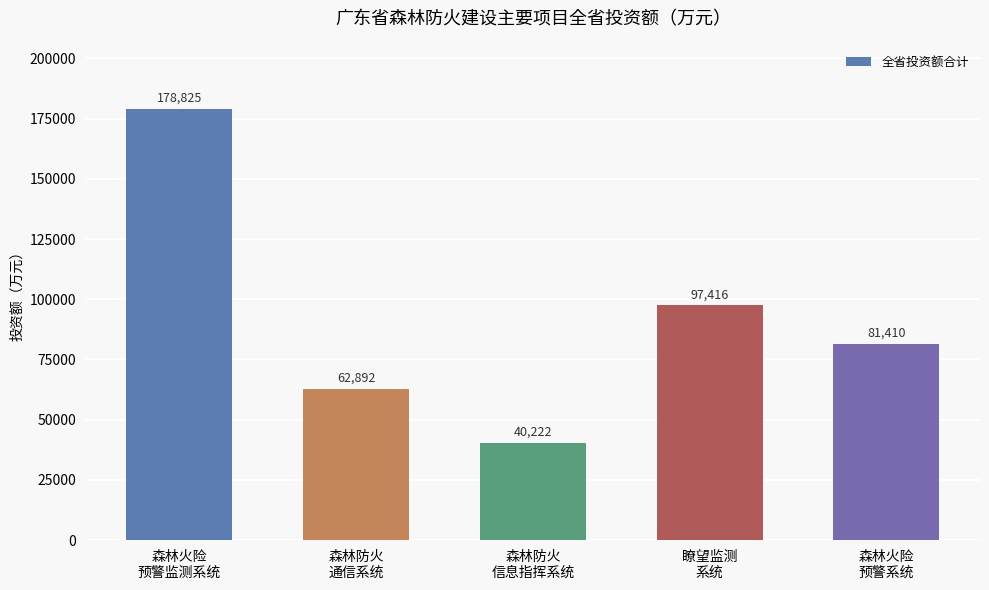

What is the minimum value shown in the chart?

40222.0